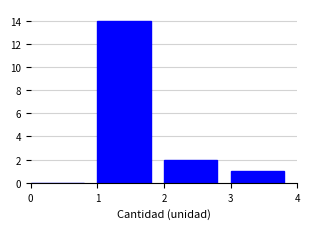

How tall is the bar that spans 1 to 2 on the x-axis? The values are not printed on the chart, so give them approximately, as read against the axis.

14